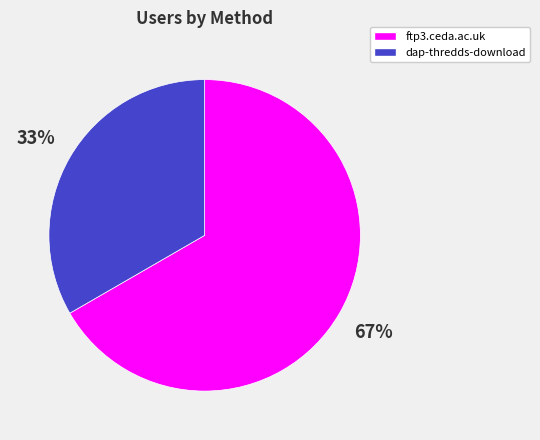

Which slice is the largest?

ftp3.ceda.ac.uk